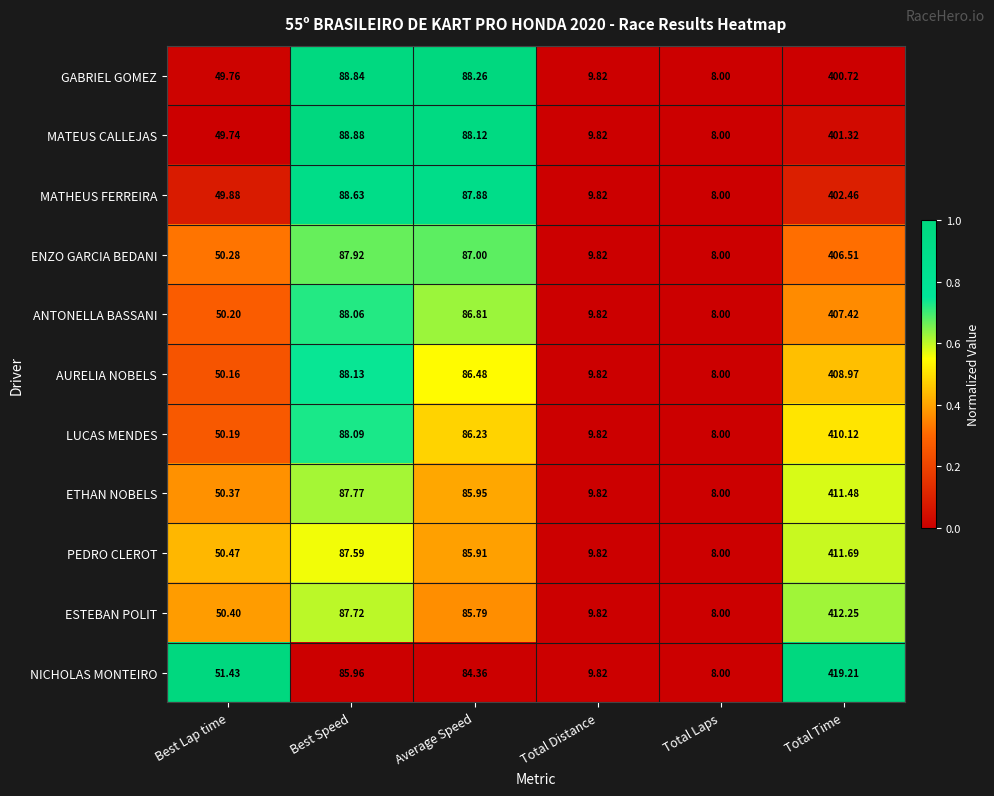

List the series in order of their peak value, lowest first.

GABRIEL GOMEZ, MATEUS CALLEJAS, MATHEUS FERREIRA, ENZO GARCIA BEDANI, ANTONELLA BASSANI, AURELIA NOBELS, LUCAS MENDES, ETHAN NOBELS, PEDRO CLEROT, ESTEBAN POLIT, NICHOLAS MONTEIRO